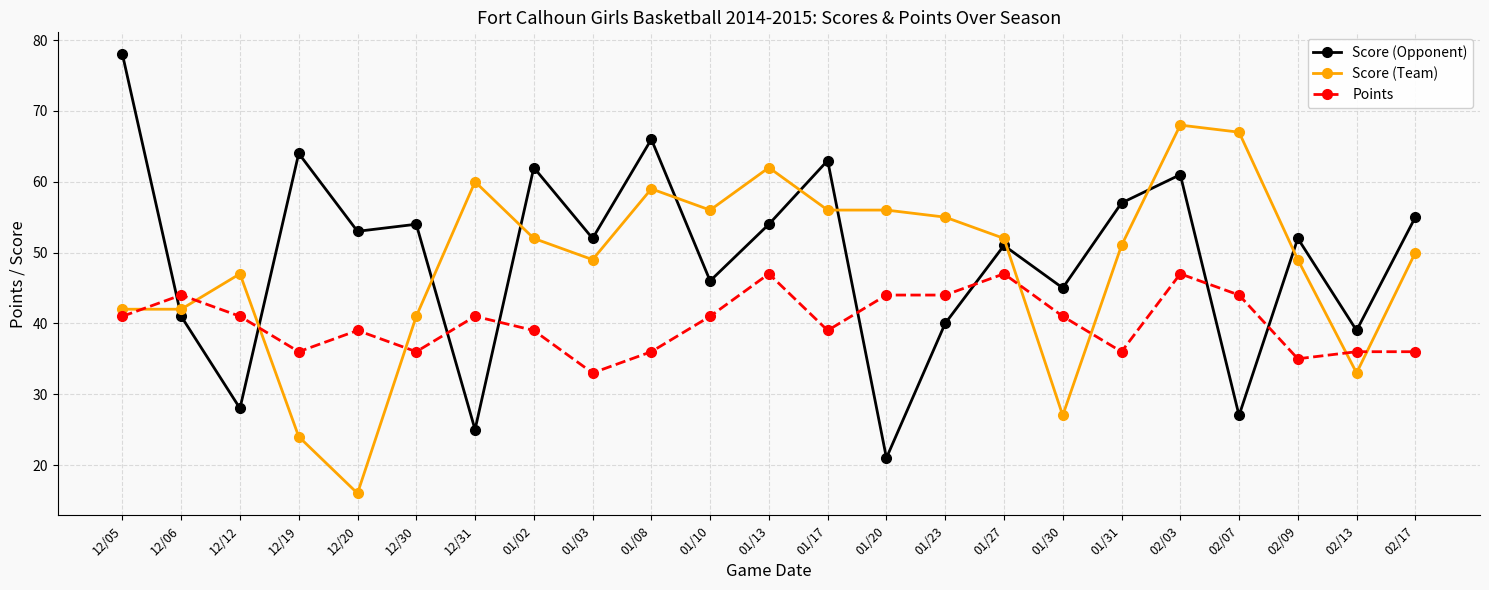

Read the Score (Team) value at 02/09, to the nearest 5.

50